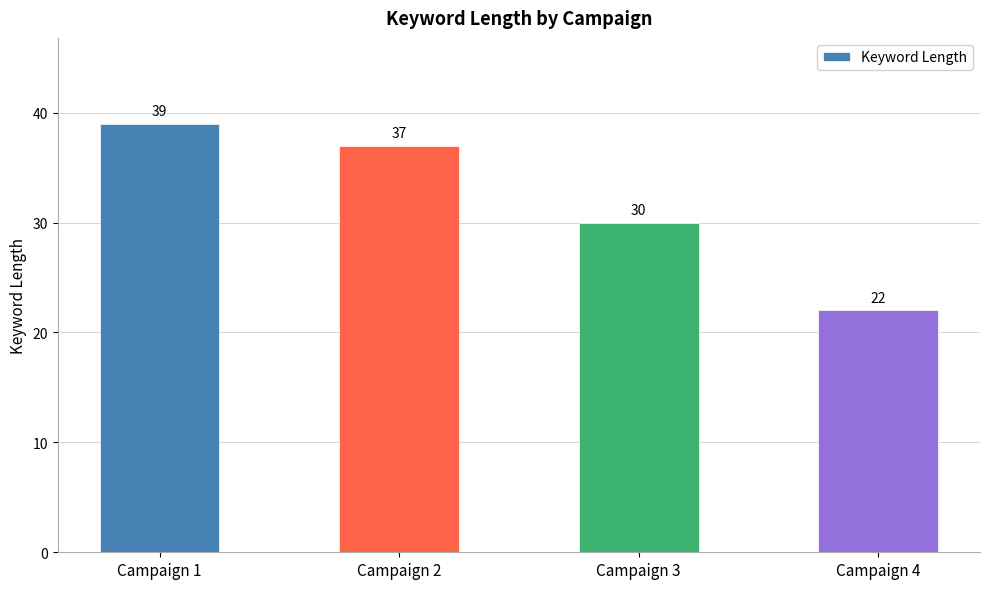

Rank the categories by value from highest to lowest.

Campaign 1, Campaign 2, Campaign 3, Campaign 4